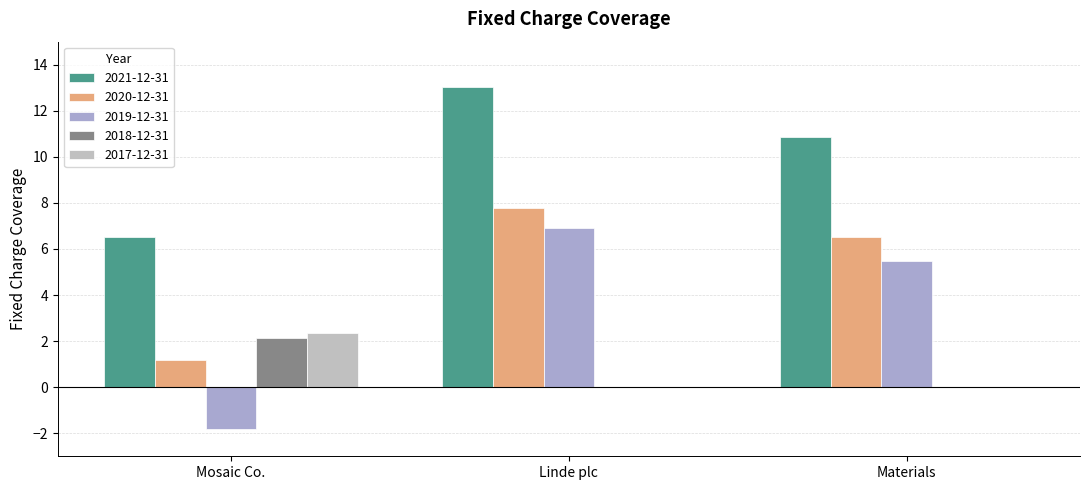

What position from the right is Linde plc?

2